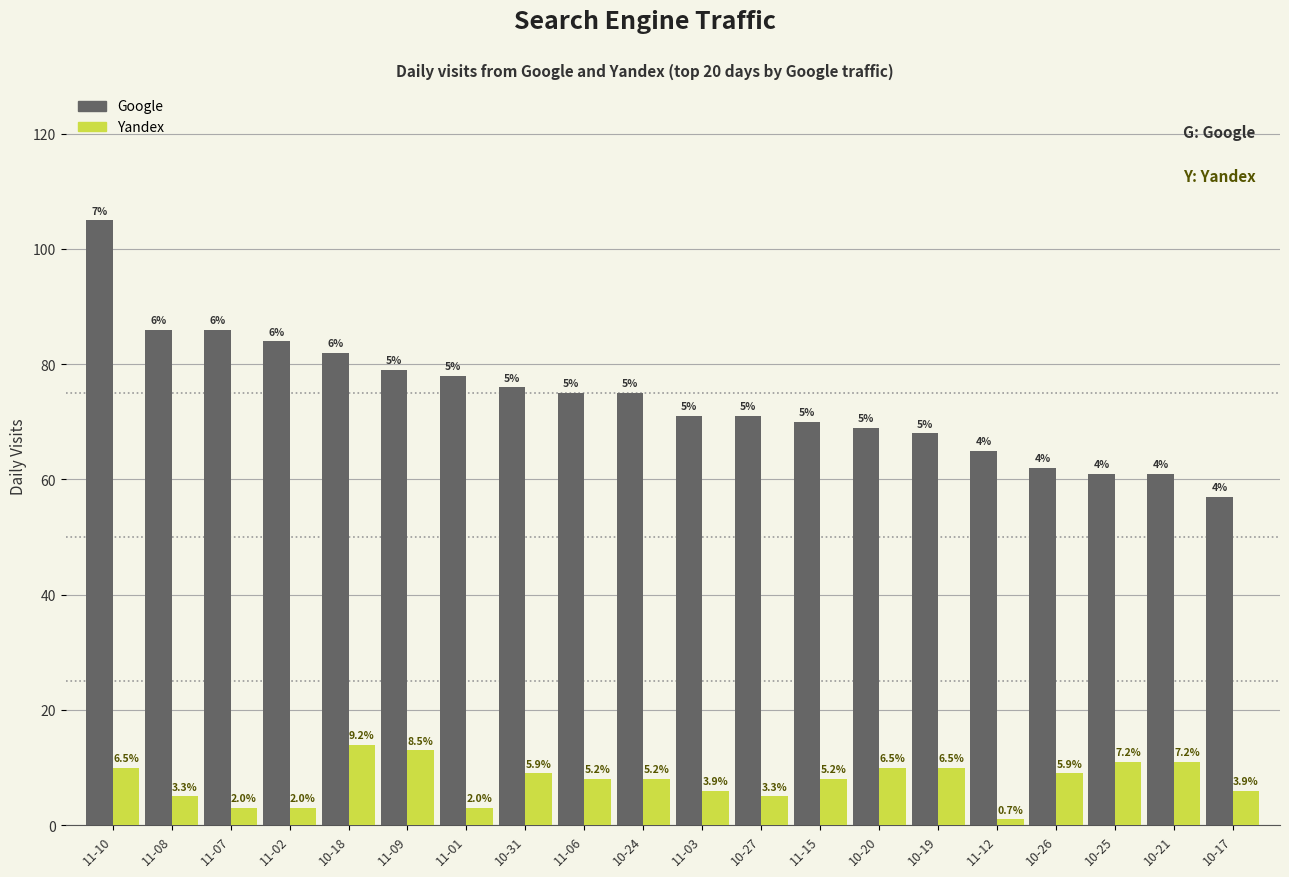

What are all the series names shown in the legend?

Google, Yandex